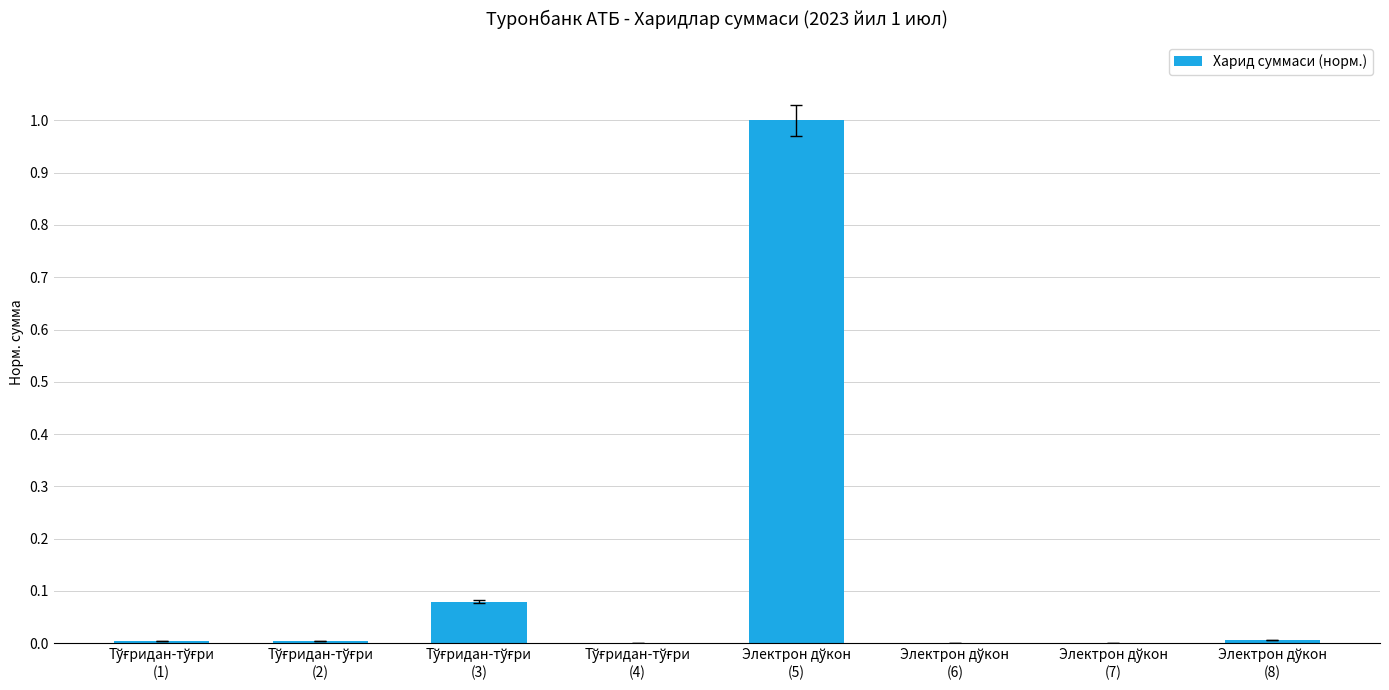

What is the sum of all values?

1.1